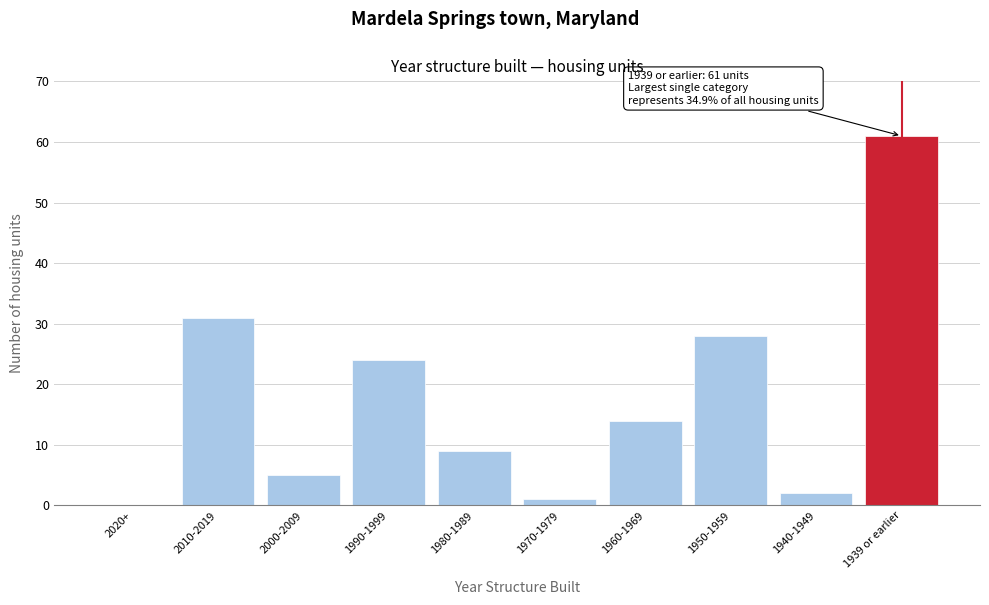

Reading left to right, what are all the values shown in this chart?

2020+=0	2010-2019=31	2000-2009=5	1990-1999=24	1980-1989=9	1970-1979=1	1960-1969=14	1950-1959=28	1940-1949=2	1939 or earlier=61